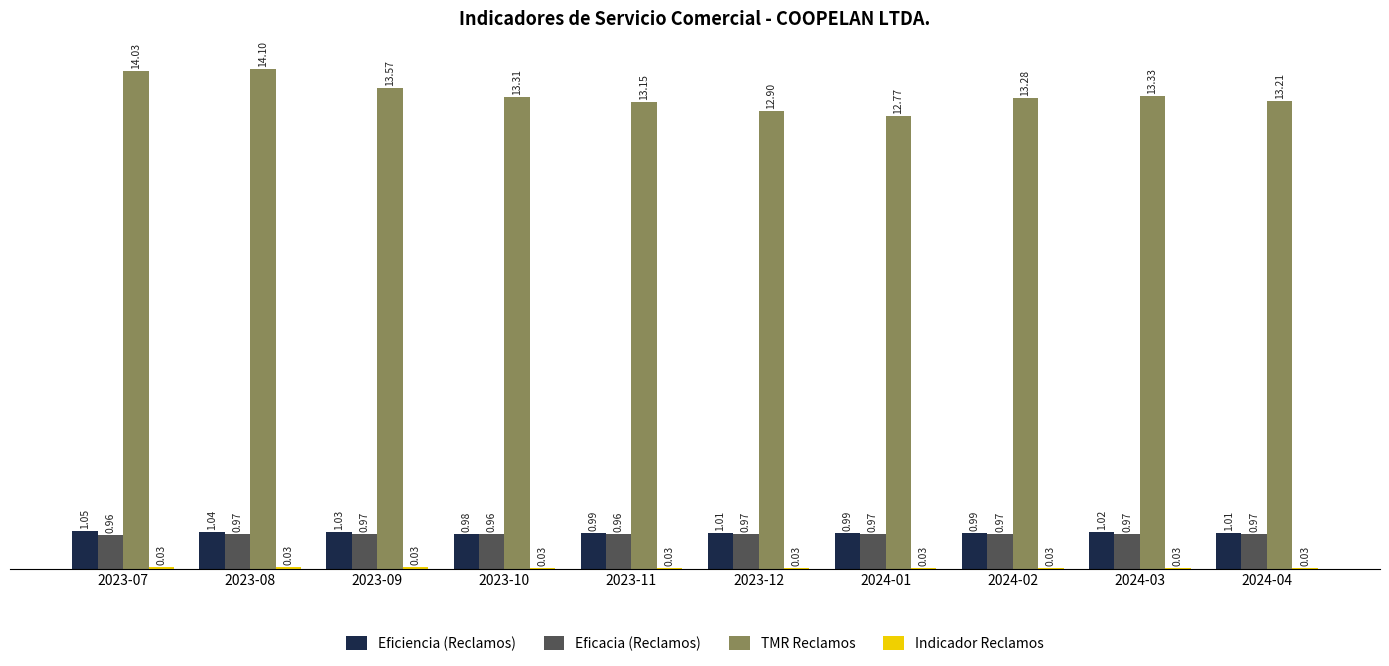

Are the bars horizontal?

No